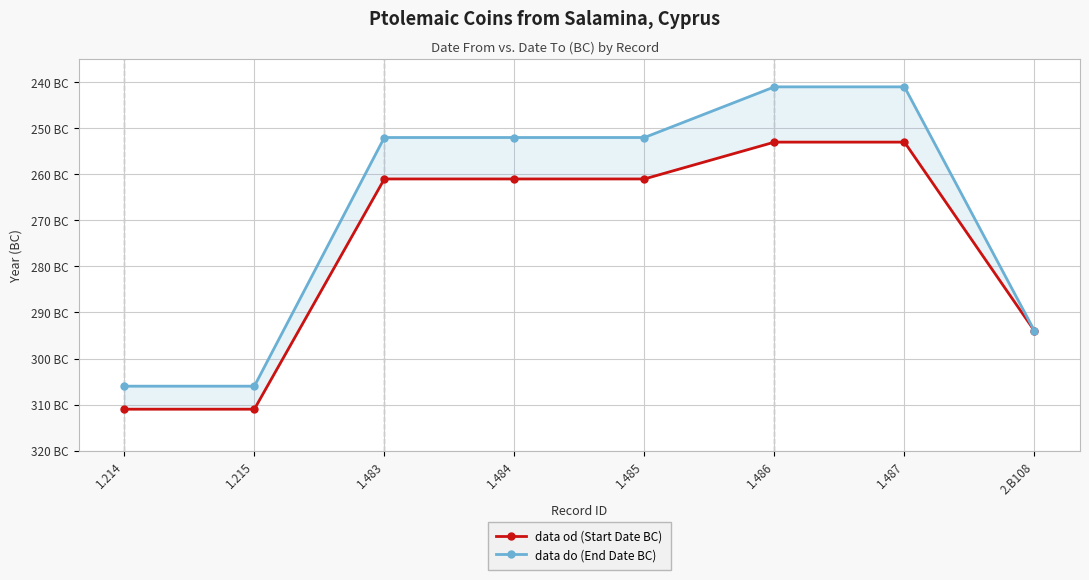

The data do (End Date BC) series shows -294 at 2.B108. True or false?

True